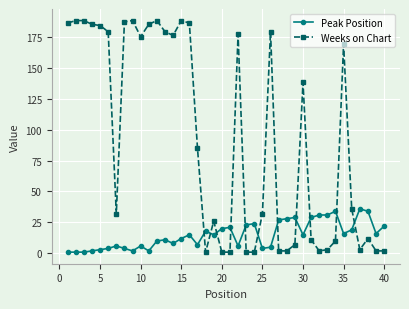

Which series ends up on top after the final intersection of Peak Position and Weeks on Chart?

Peak Position